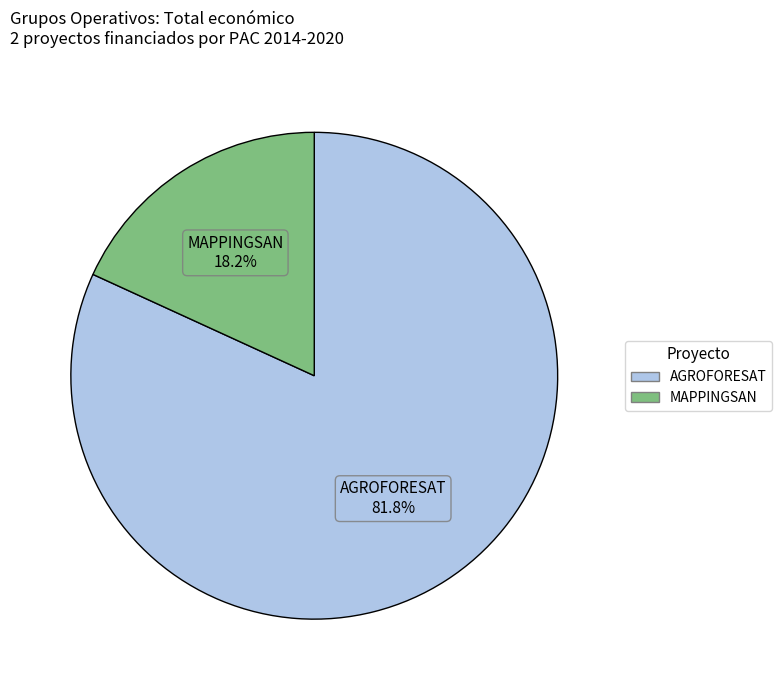

The MAPPINGSAN slice represents 9% of the pie. True or false?

False